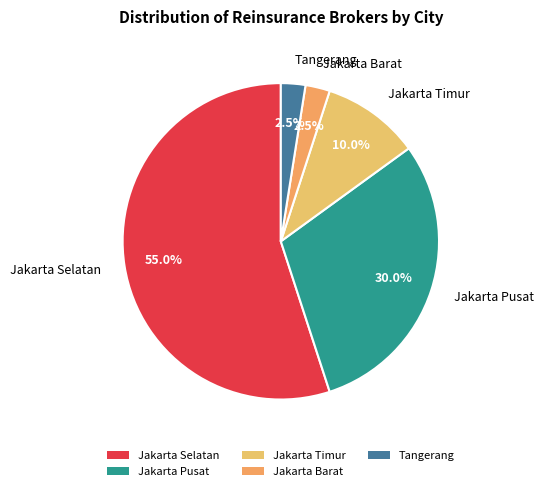

To the nearest percent, what percentage of the pie is Jakarta Pusat?

30%